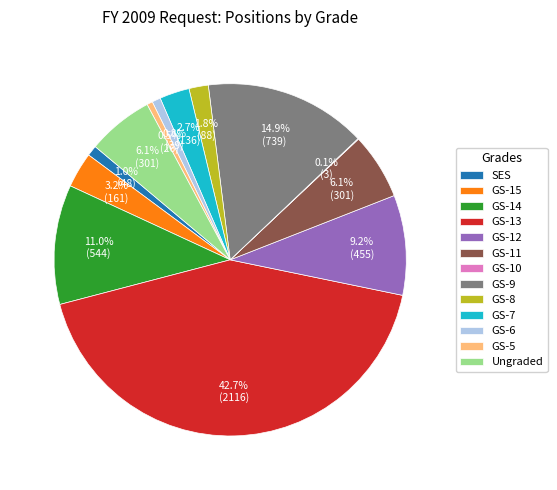

Which slice is the largest?

GS-13